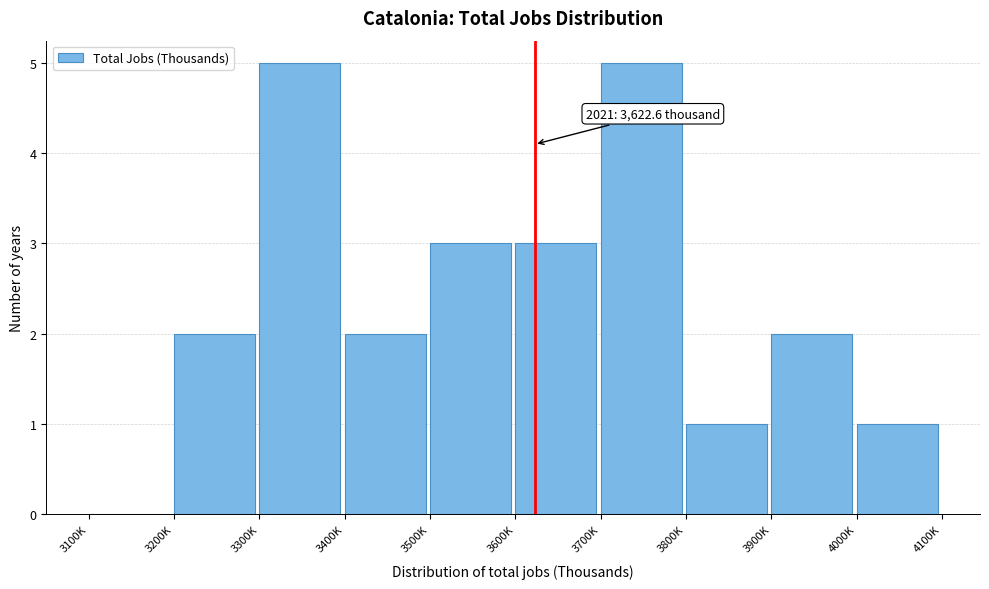

Reading left to right, what are all the values shown in this chart?

3100K=0	3200K=2	3300K=5	3400K=2	3500K=3	3600K=3	3700K=5	3800K=1	3900K=2	4000K=1